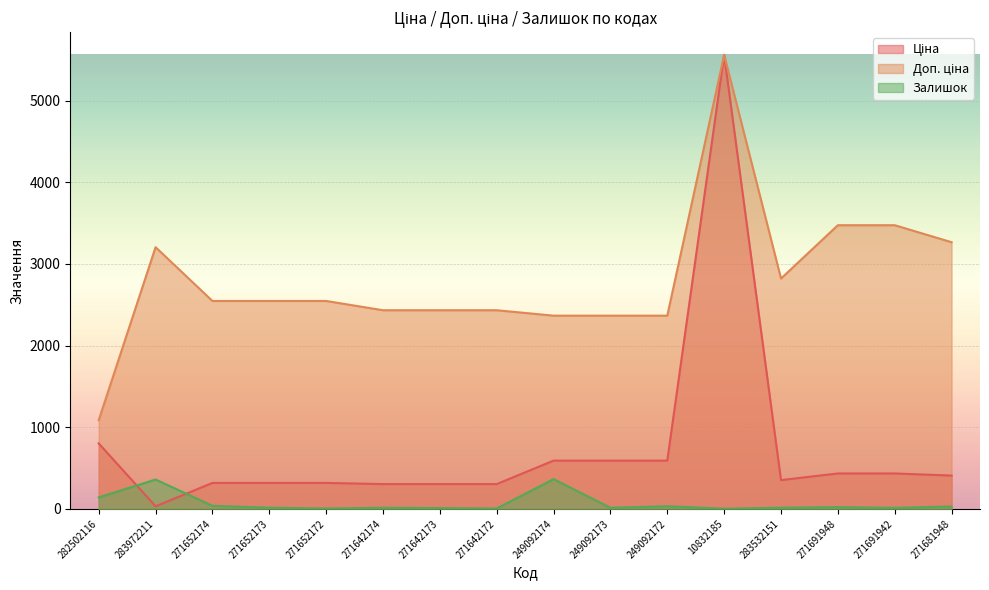

What is the sum of all Залишок values?

1083.0